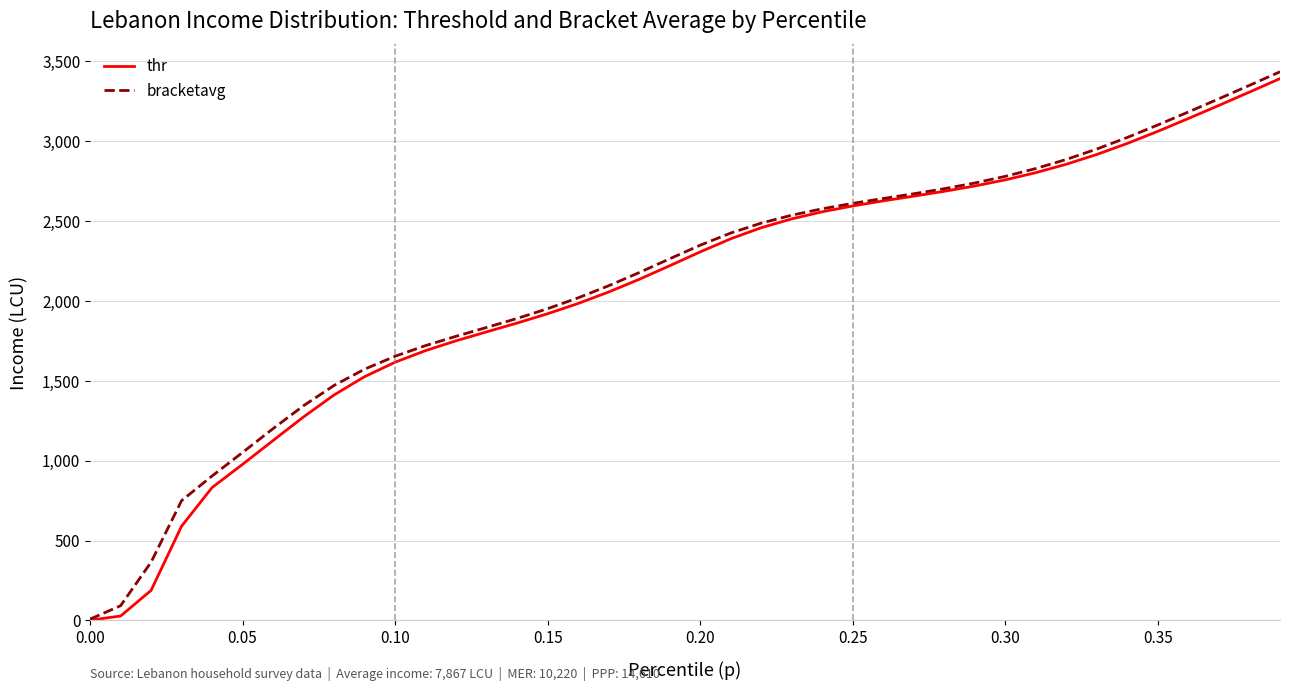

What is the sum of all thr values?

82940.8